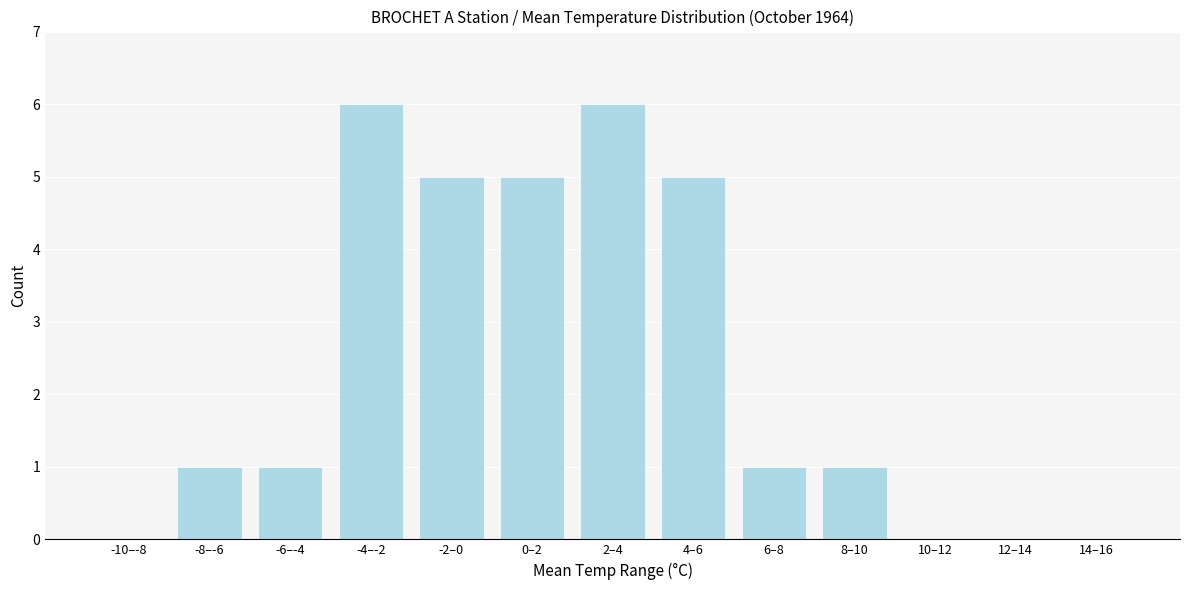

Reading left to right, transcribe all the data shown in this chart.

-10–-8=0	-8–-6=1	-6–-4=1	-4–-2=6	-2–0=5	0–2=5	2–4=6	4–6=5	6–8=1	8–10=1	10–12=0	12–14=0	14–16=0